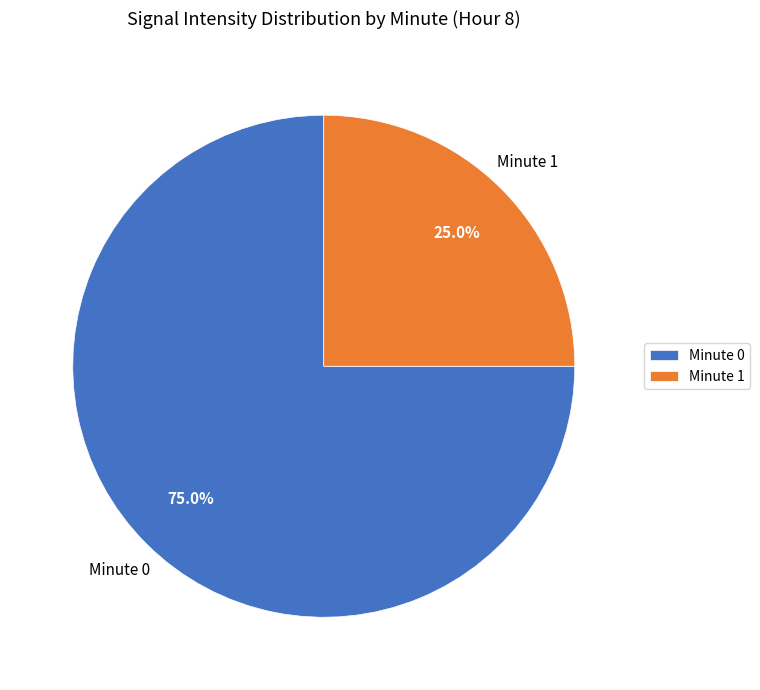

Which category has the smallest portion of the pie?

Minute 1